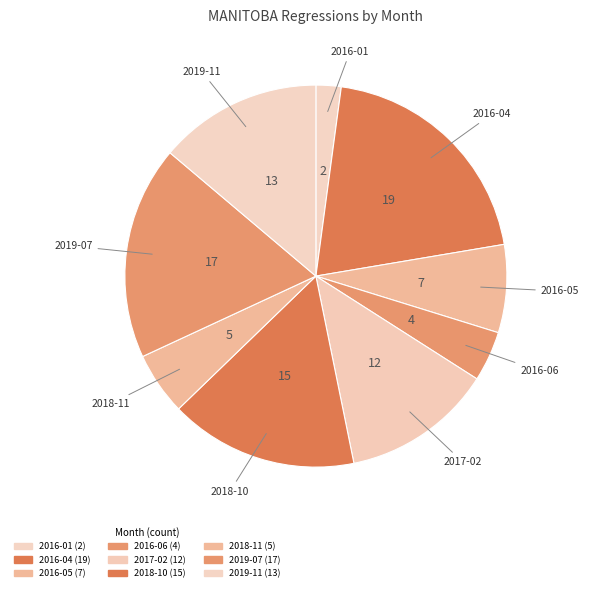

Which category has the biggest portion of the pie?

2016-04